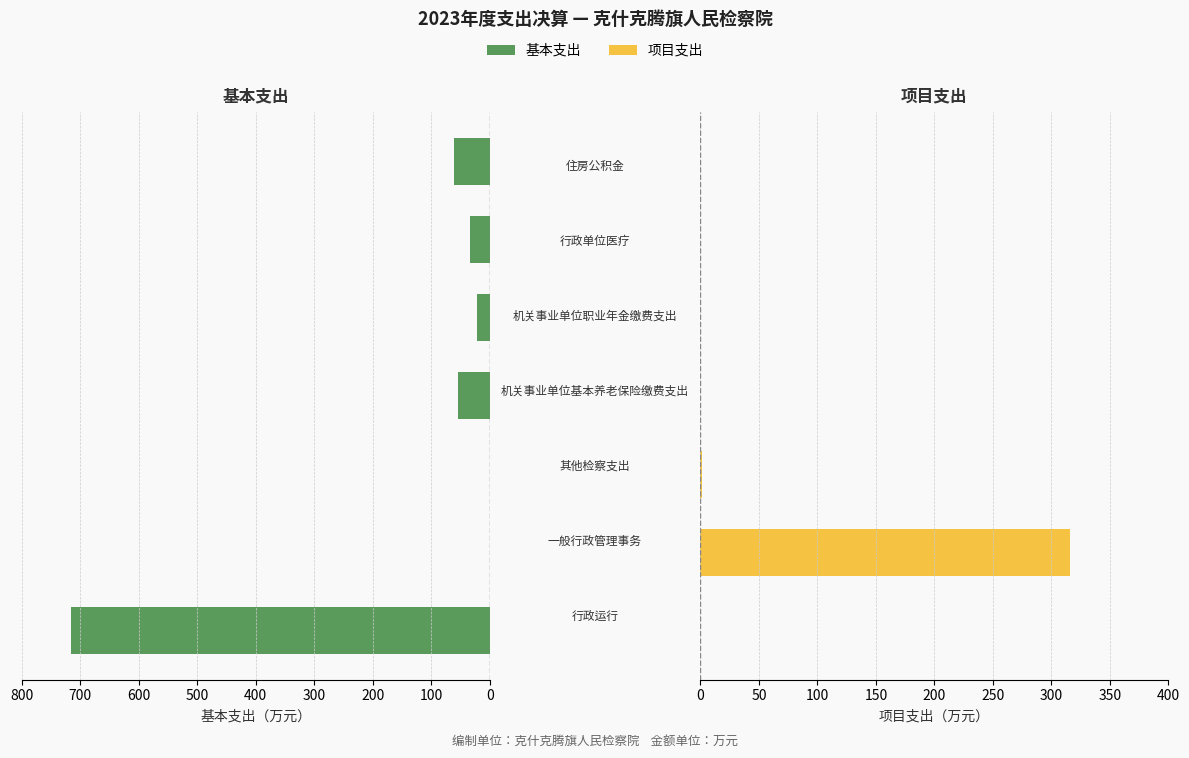

At 600, list the series in order from largest to smallest.

基本支出, 项目支出